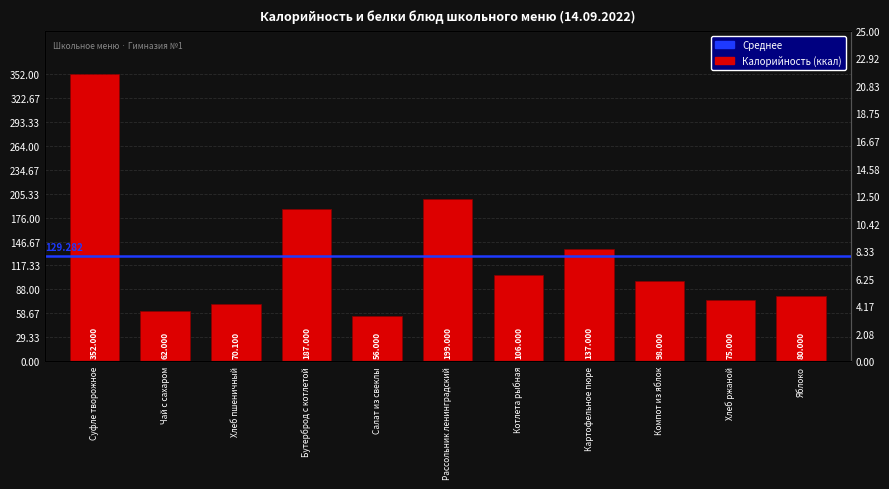

Approximately how many times larger is the value at Хлеб пшеничный compared to Котлета рыбная?

0.7